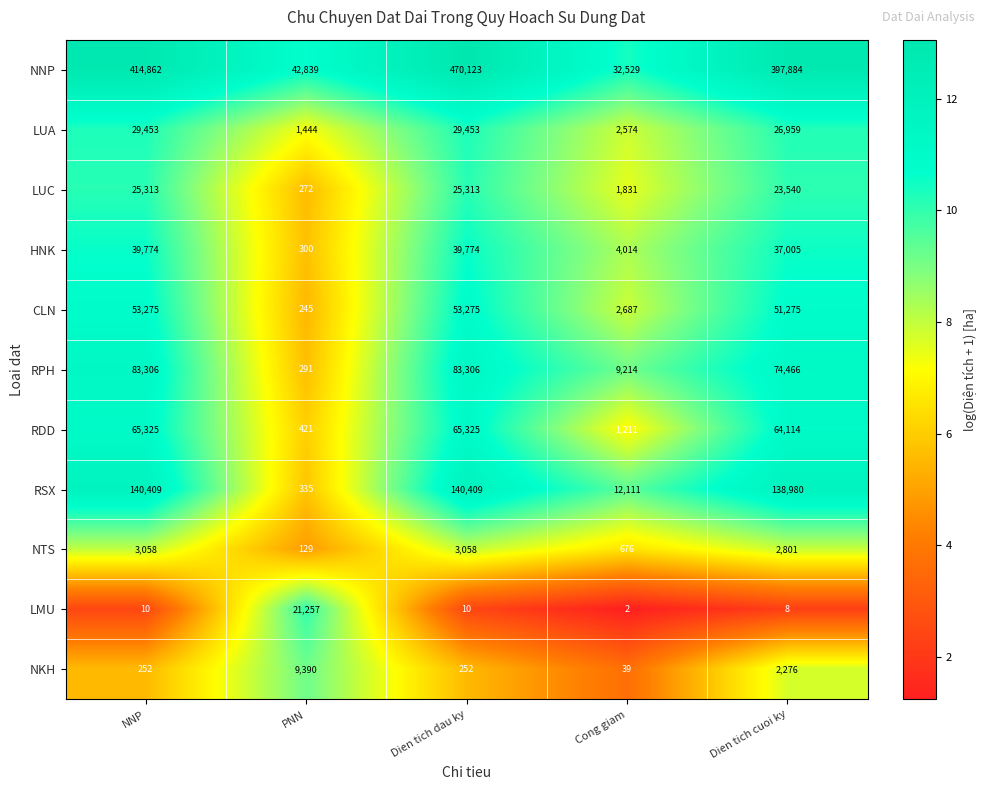

What is the average value of the NKH series?

2442